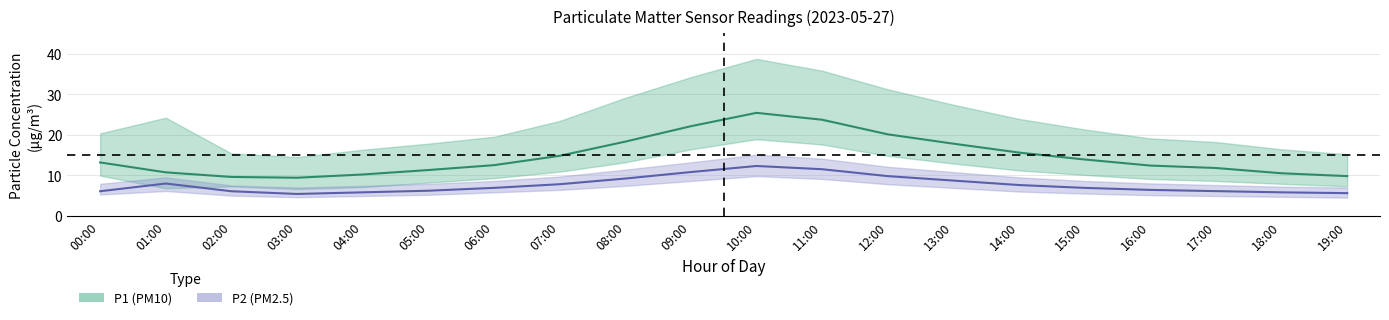

Where is P2_upper nearest to the value 11?

13:00